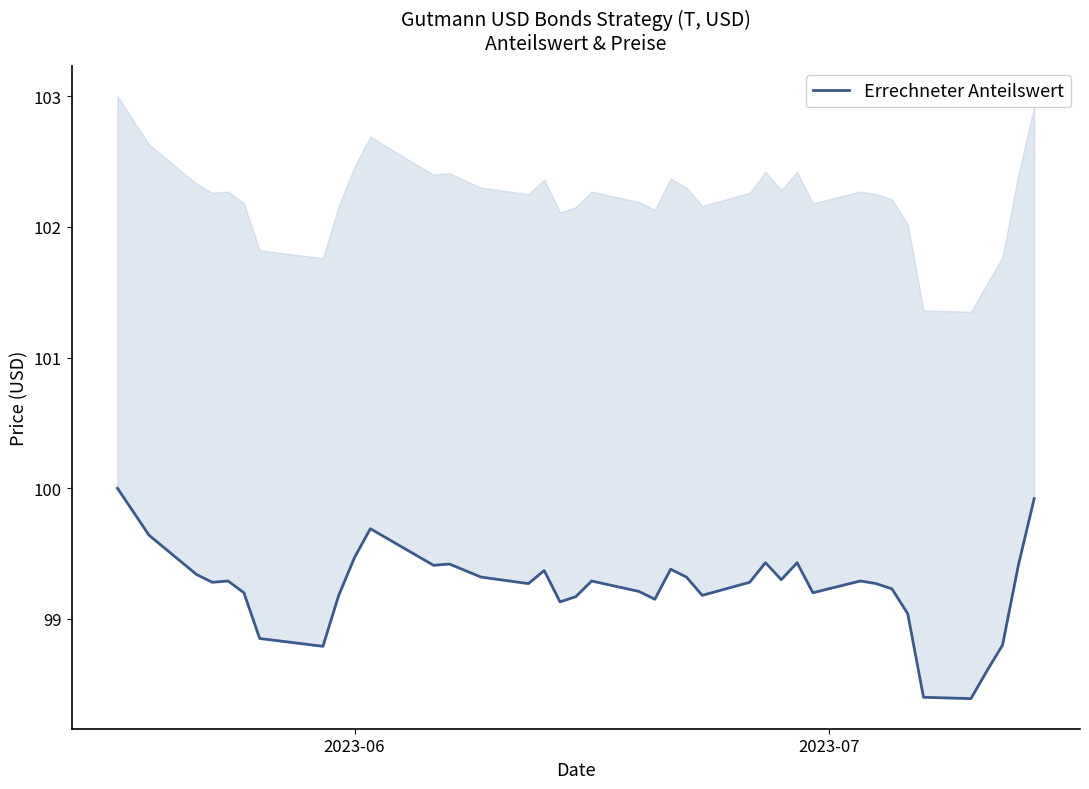

How many categories are shown in the chart?

40